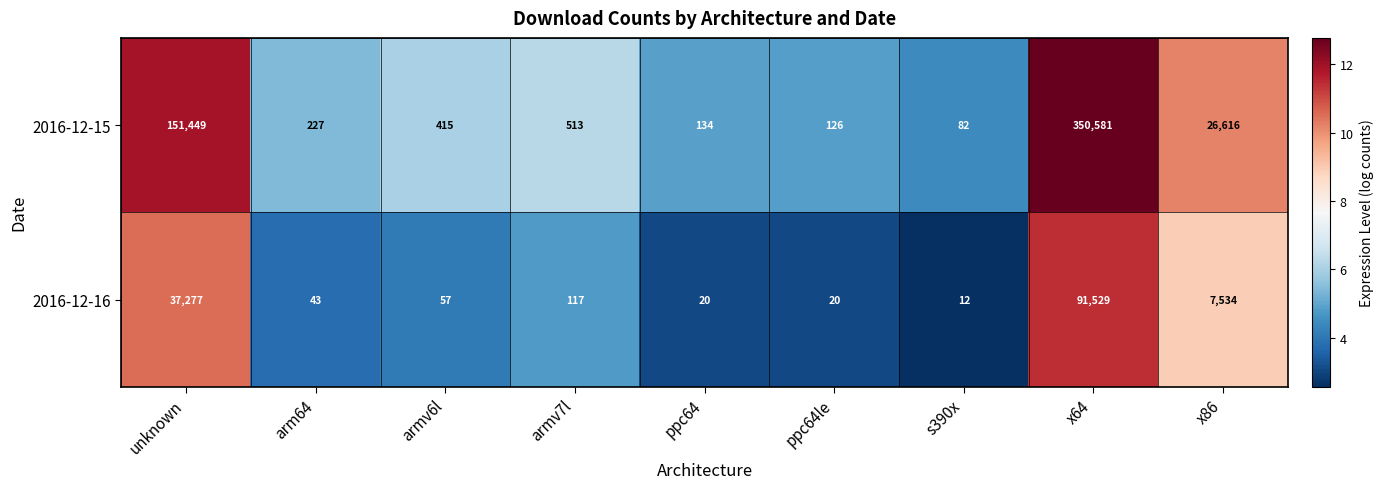

Which series changed the most between armv6l and ppc64?

2016-12-15